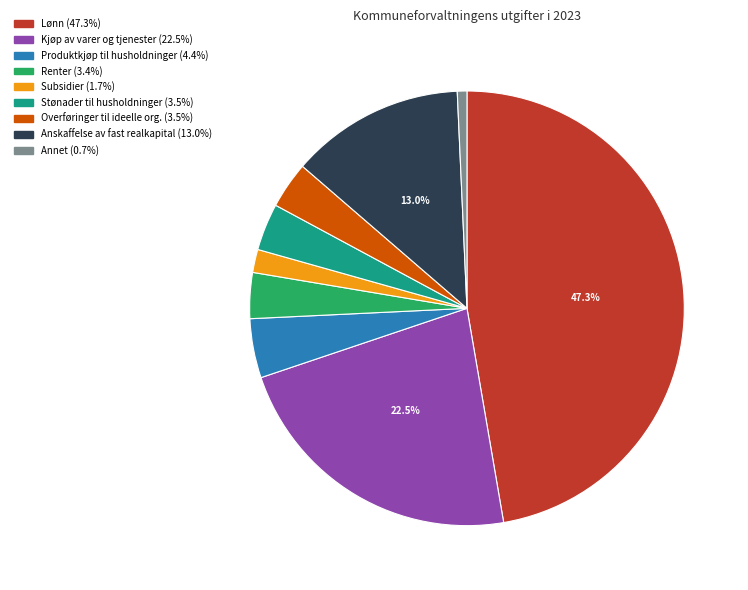

To the nearest percent, what is the difference between the largest and smallest slice percentages?

47%